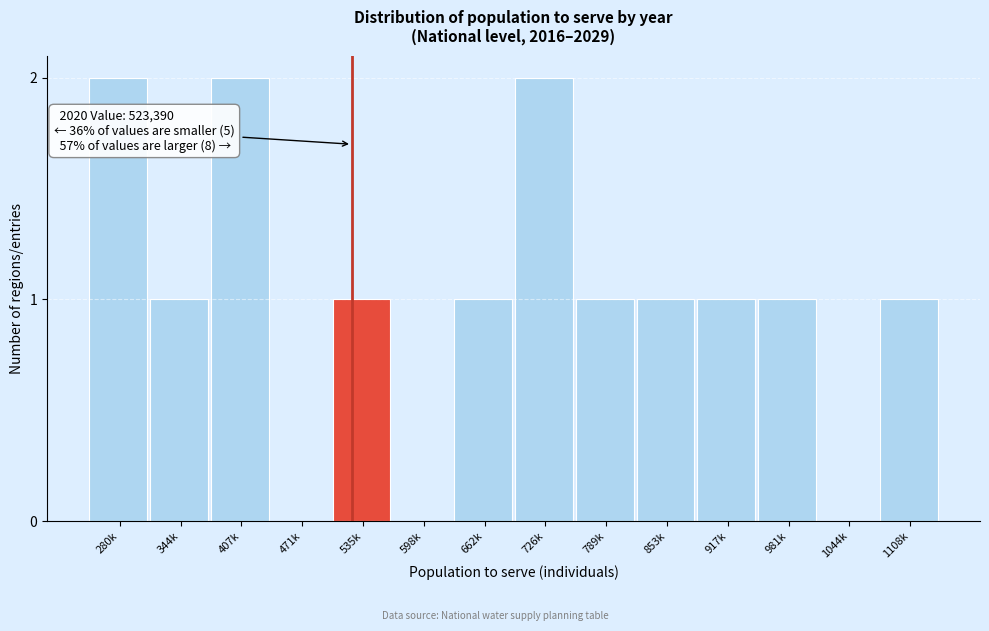

Reading left to right, extract all data points from this chart.

280k=2	344k=1	407k=2	471k=0	535k=1	598k=0	662k=1	726k=2	789k=1	853k=1	917k=1	981k=1	1044k=0	1108k=1